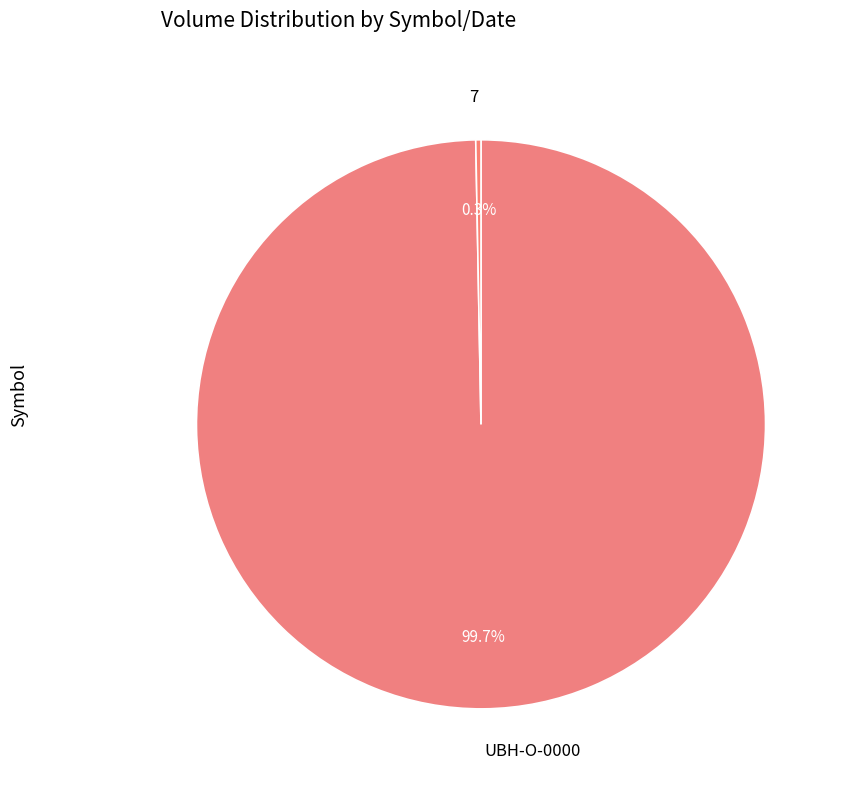

Which category has the biggest portion of the pie?

UBH-O-0000